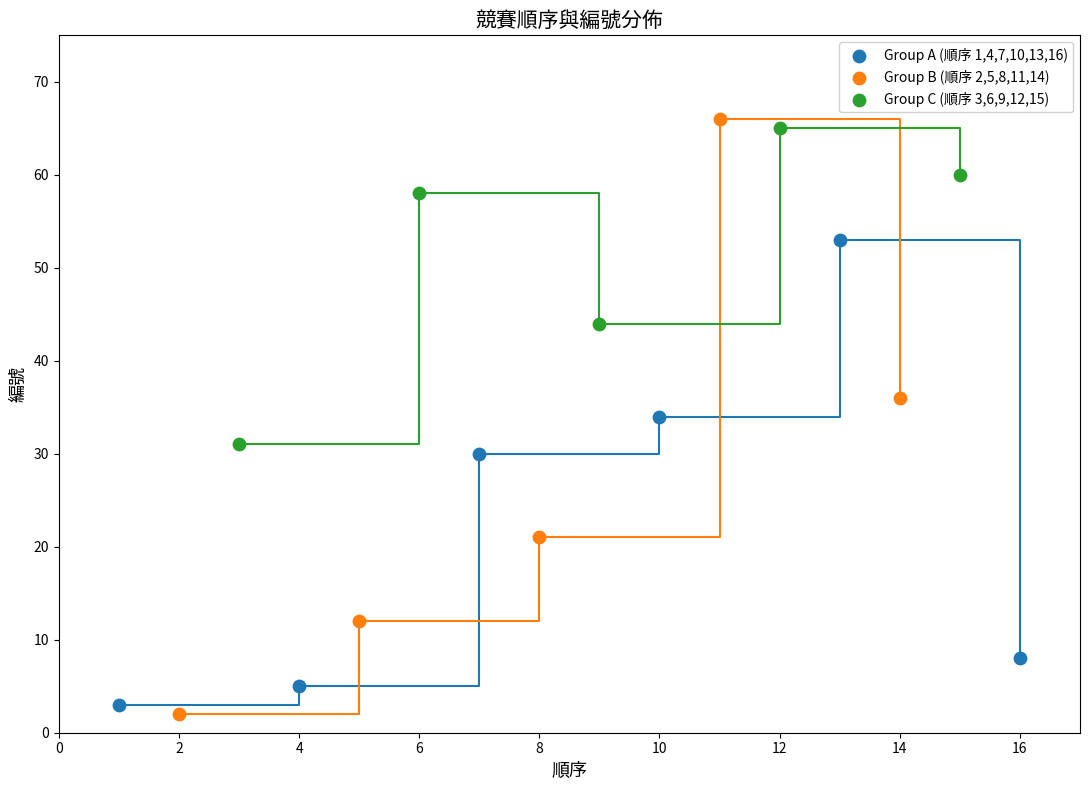

Which series has the largest Y range (max minus min)?

Group B (順序 2,5,8,11,14)